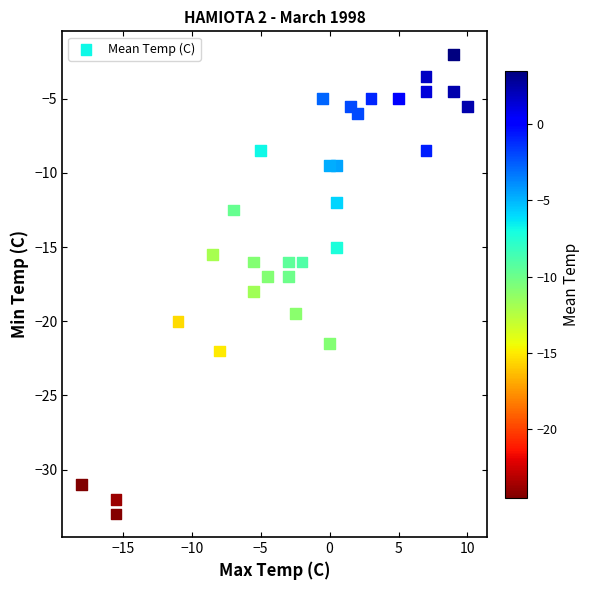

What is the range of Y values (max minus min)?

31.0